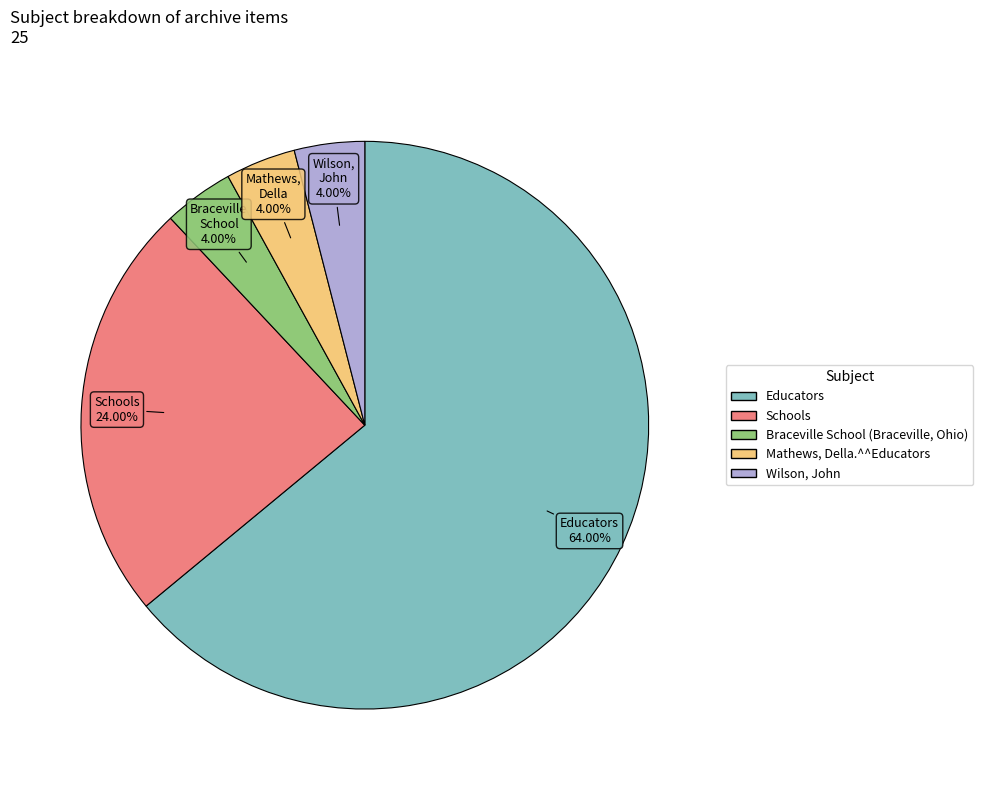

What is the largest slice in the pie chart?

Educators